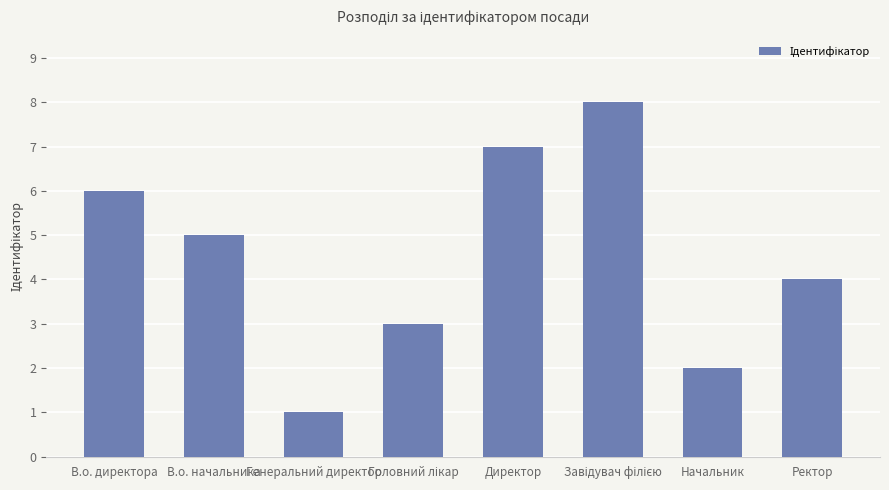

Reading left to right, list all the values displayed in this chart.

6	5	1	3	7	8	2	4